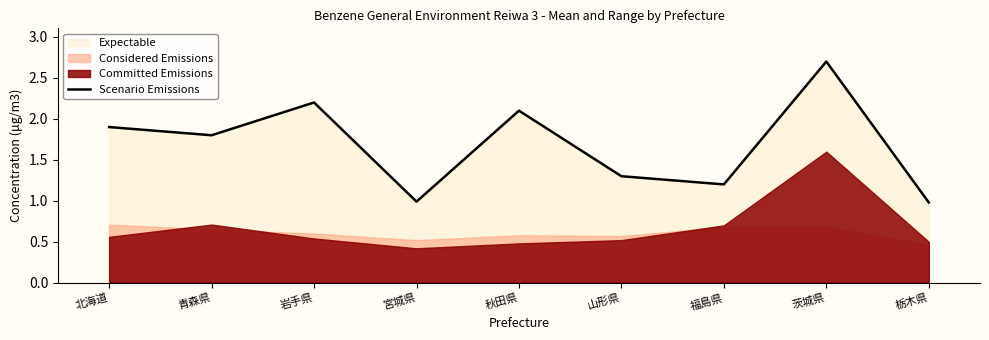

What position from the left is 青森県?

2